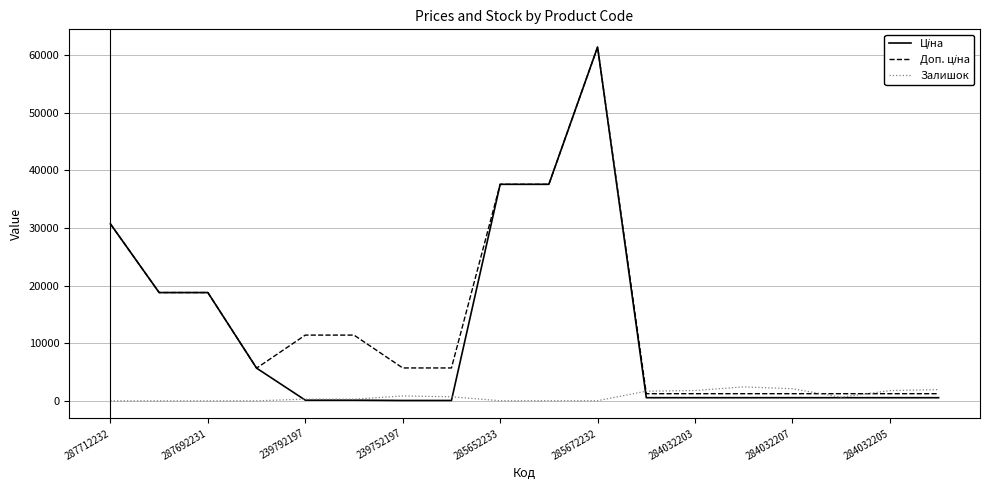

At how many categories does at least one series exceed 9404?

8